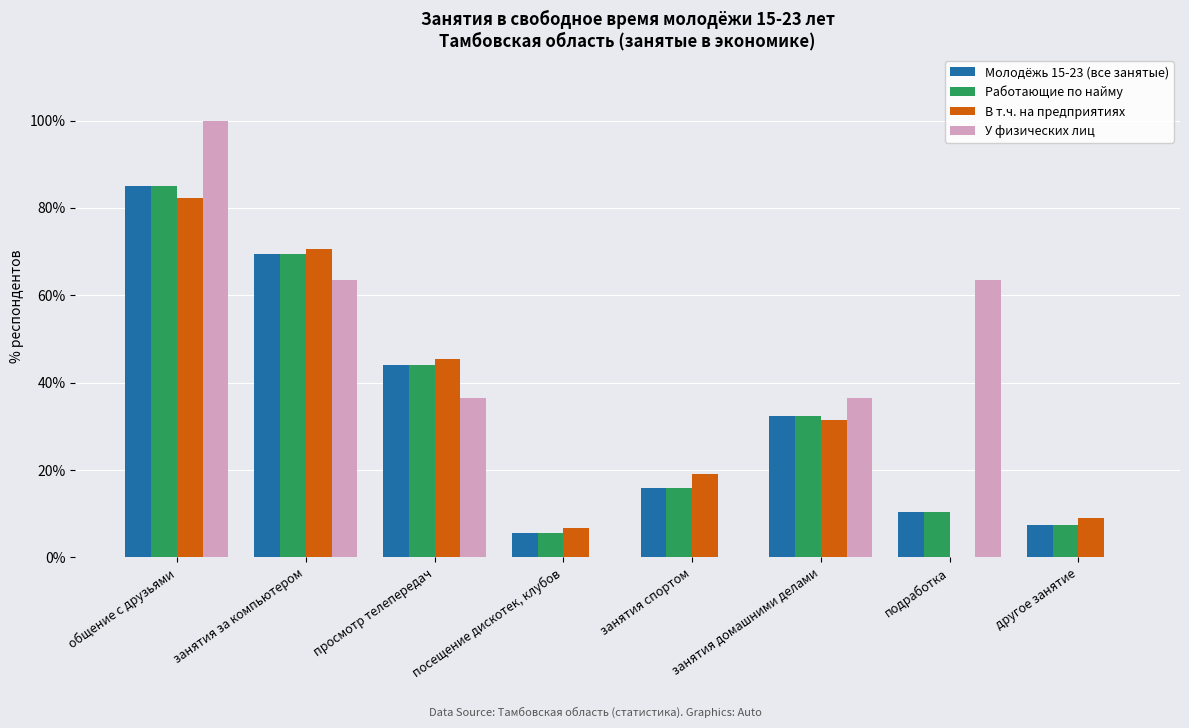

Between занятия за компьютером and другое занятие, which series saw the biggest shift?

У физических лиц